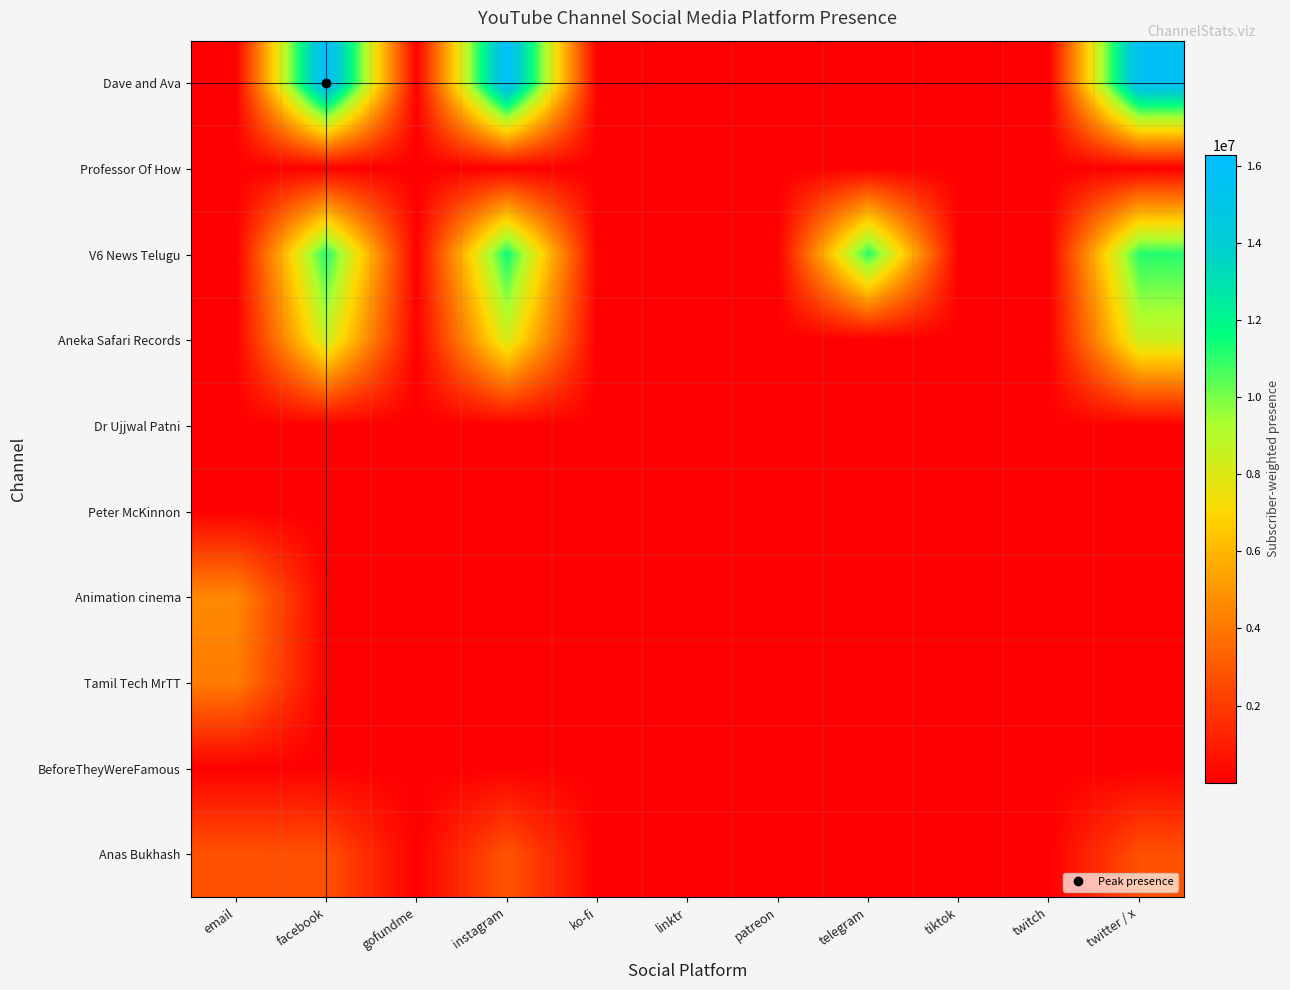

Which has a higher value, twitter / x or instagram?

instagram